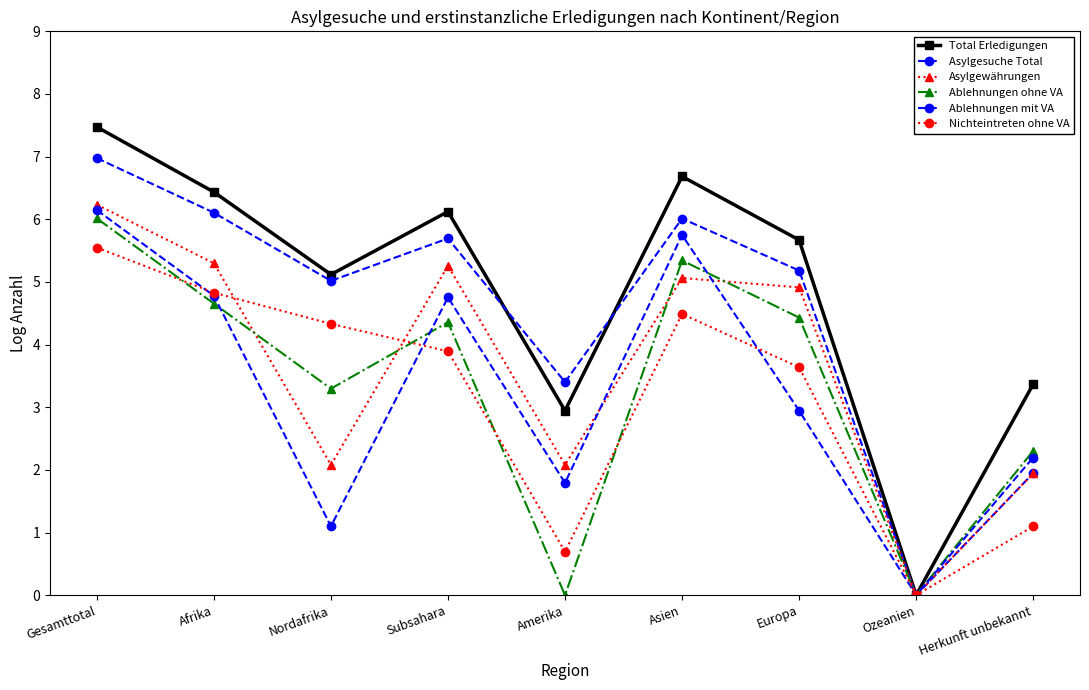

List the labels in order of Ablehnungen ohne VA value, smallest first.

Amerika, Ozeanien, Herkunft unbekannt, Nordafrika, Subsahara, Europa, Afrika, Asien, Gesamttotal